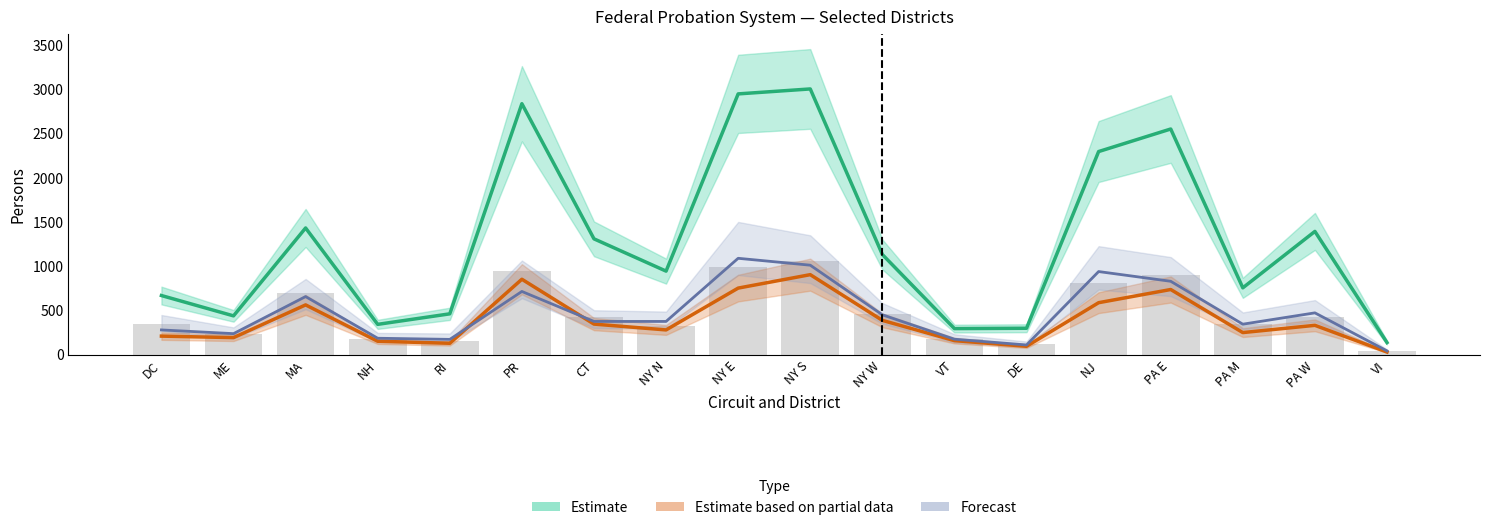

Which series has the largest total across all categories?

Estimate